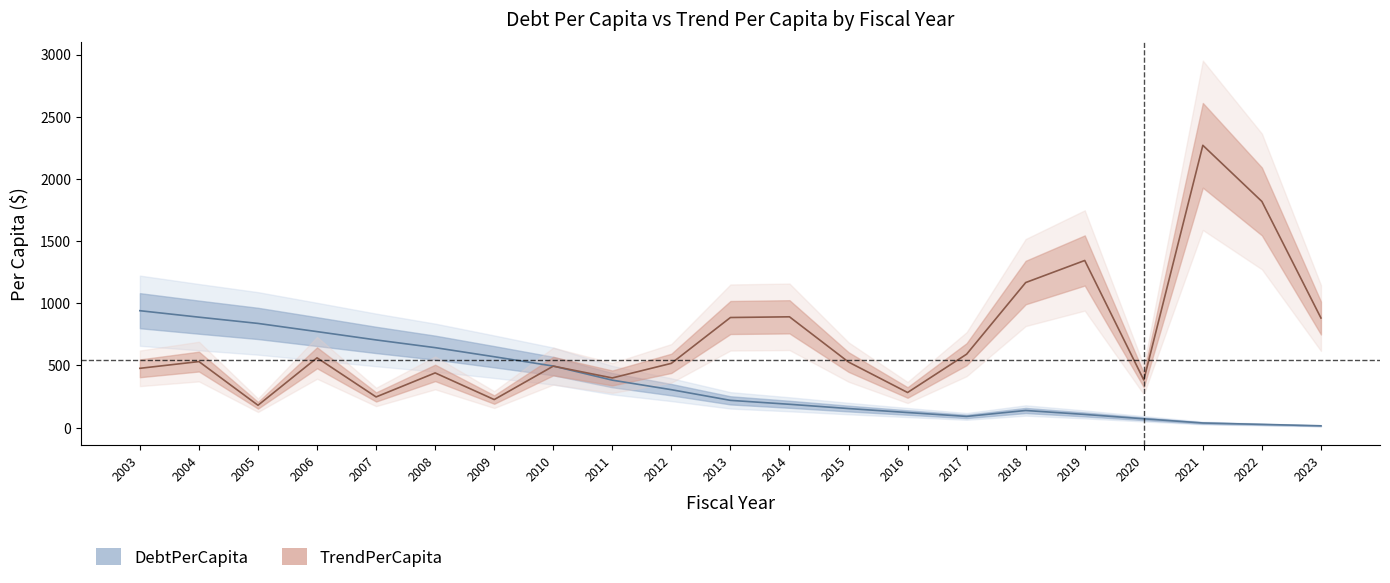

Between which two adjacent categories do DebtPerCapita and TrendPerCapita first intersect?

2010 and 2011